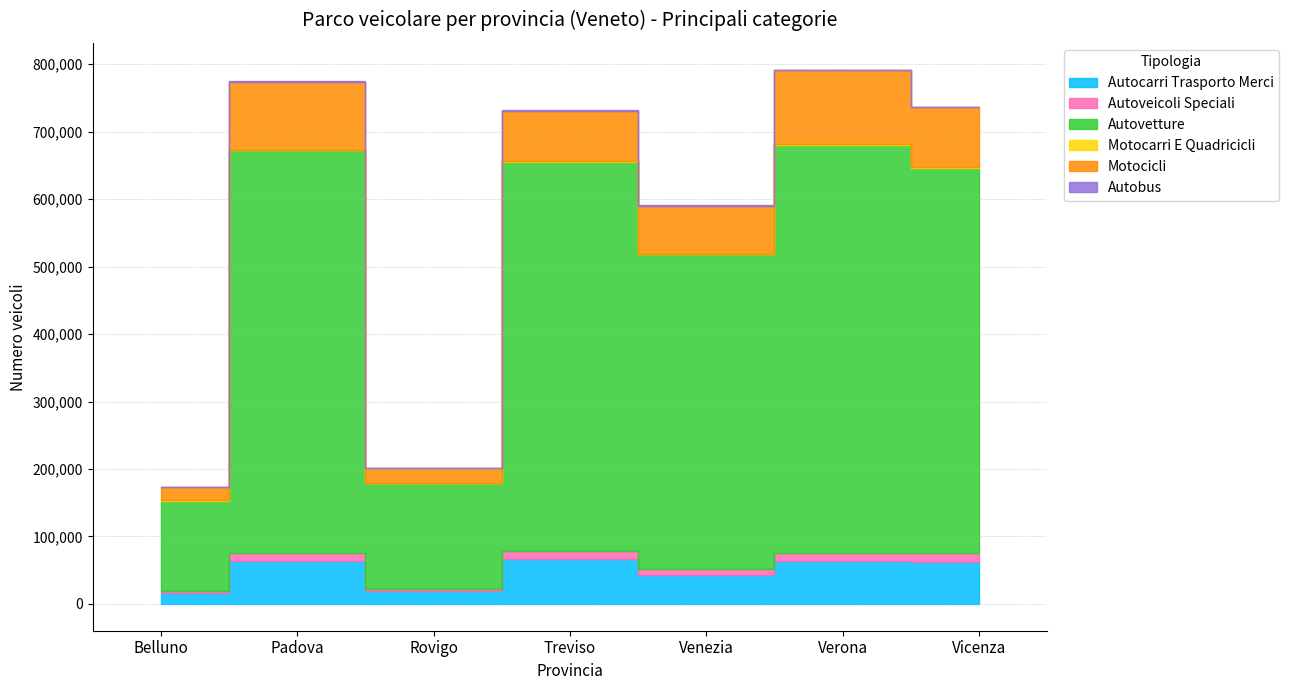

What is the maximum value for Autobus?

1402